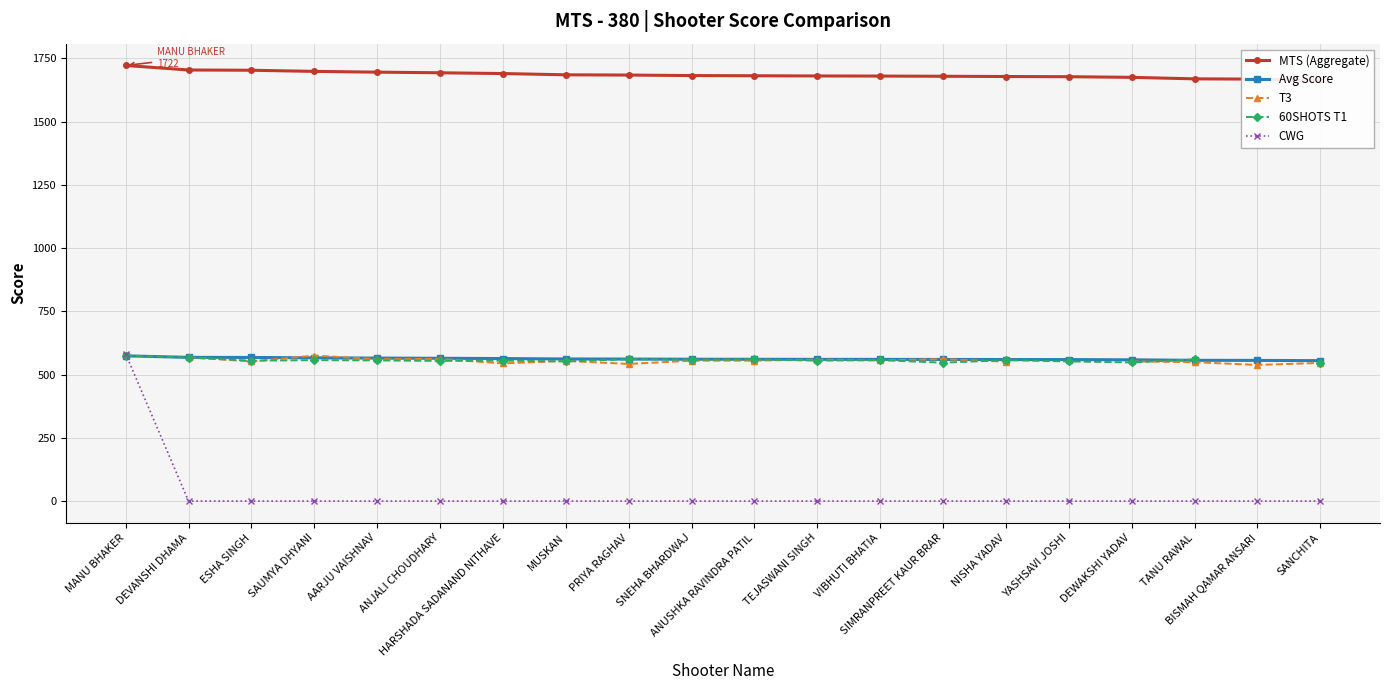

List the labels in order of T3 value, largest first.

MANU BHAKER, SAUMYA DHYANI, DEVANSHI DHAMA, ANJALI CHOUDHARY, AARJU VAISHNAV, SIMRANPREET KAUR BRAR, TEJASWANI SINGH, VIBHUTI BHATIA, SNEHA BHARDWAJ, ANUSHKA RAVINDRA PATIL, MUSKAN, ESHA SINGH, NISHA YADAV, YASHSAVI JOSHI, DEWAKSHI YADAV, TANU RAWAL, SANCHITA, HARSHADA SADANAND NITHAVE, PRIYA RAGHAV, BISMAH QAMAR ANSARI